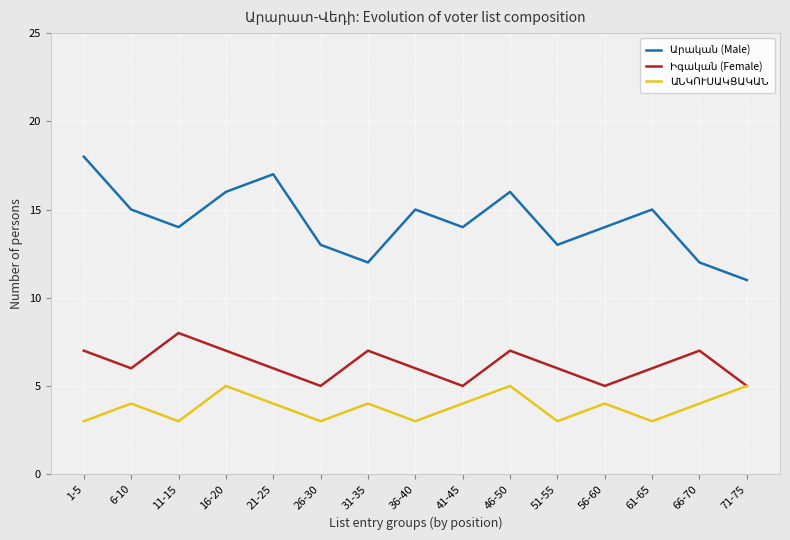

What is the difference between the highest and lowest values at 71-75?

6